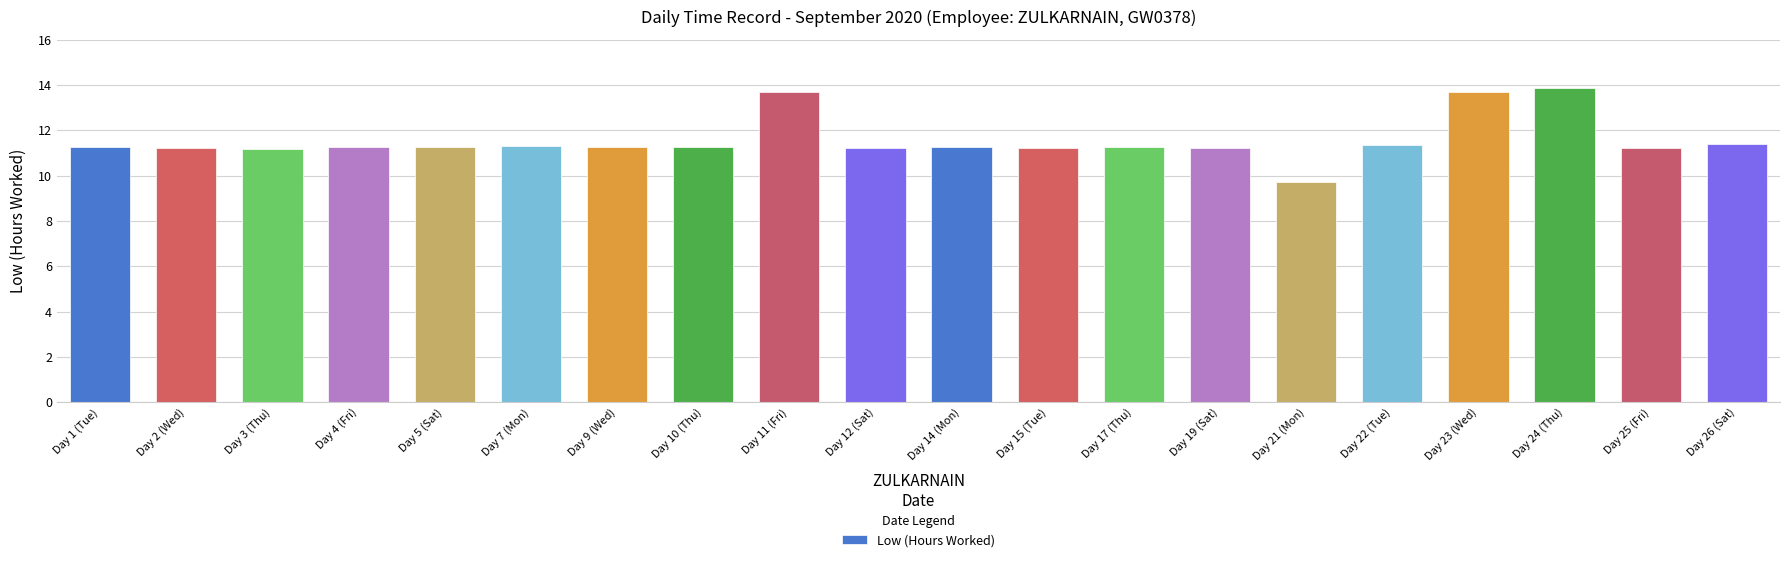

What position from the right is Day 21 (Mon)?

6